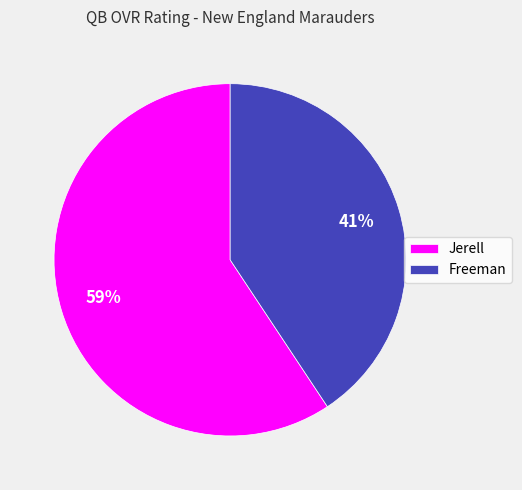

To the nearest percent, what percentage of the pie is Jerell?

59%